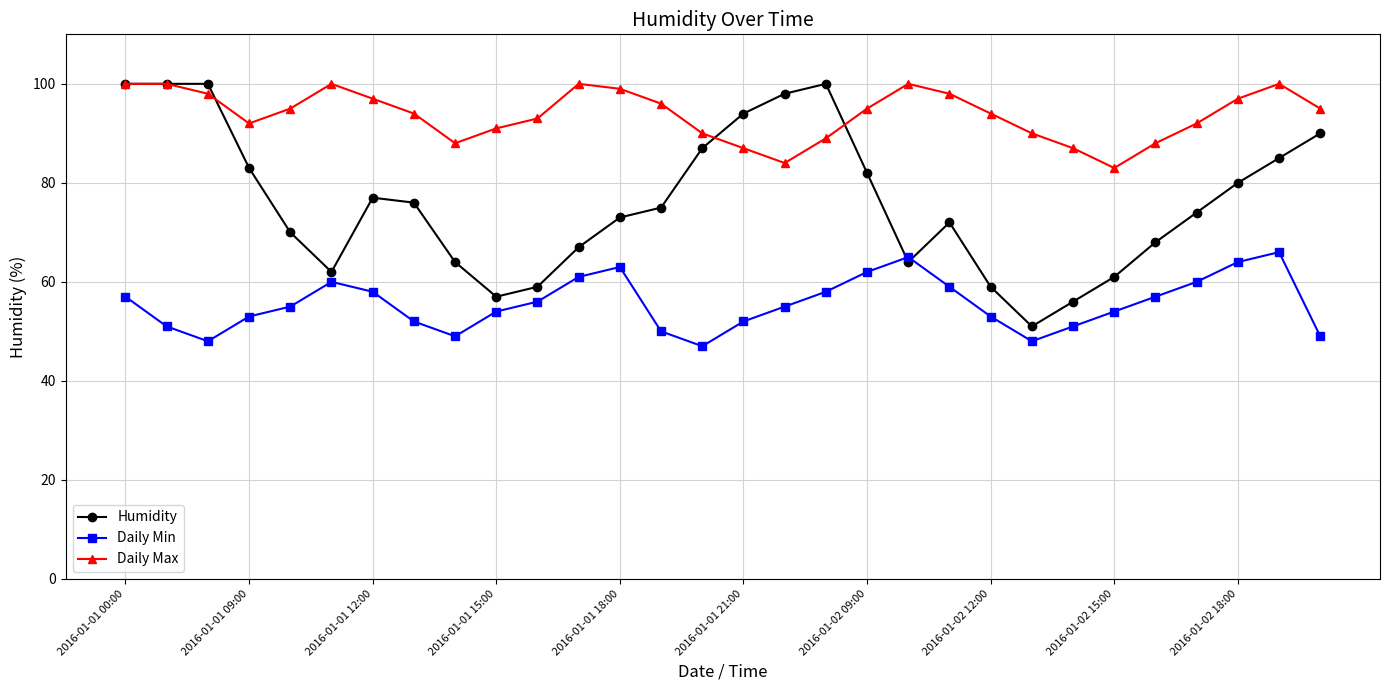

Which series has the widest spread of values?

Humidity